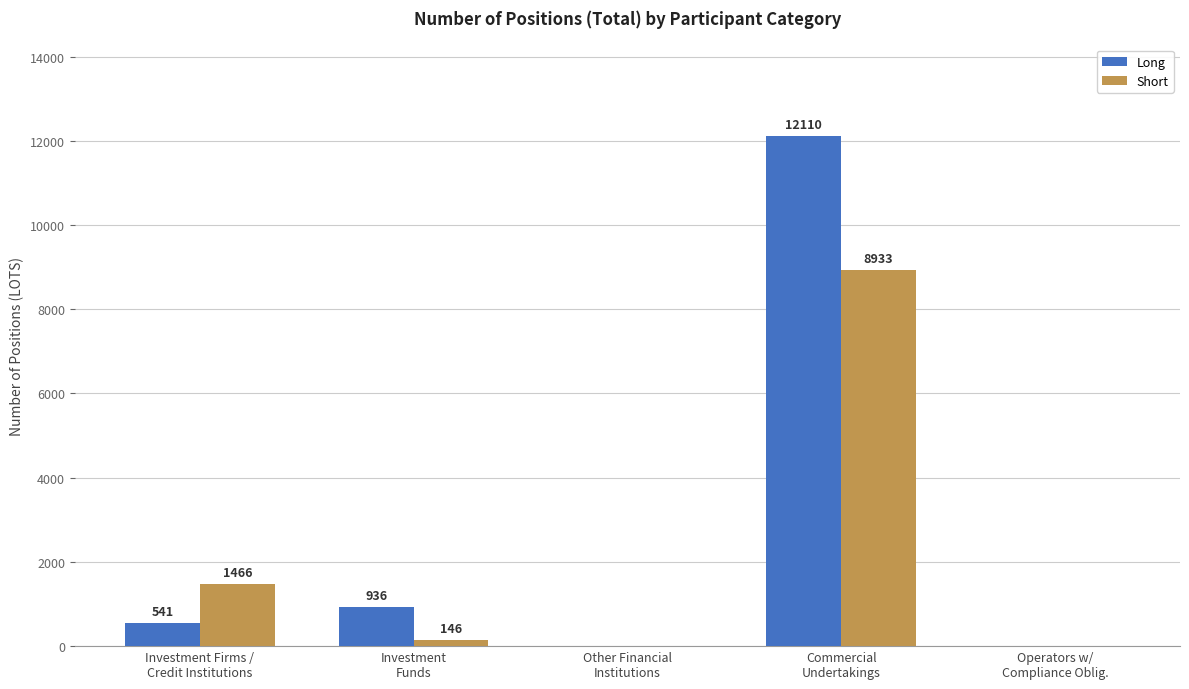

Which label corresponds to the largest value in the chart?

Commercial
Undertakings